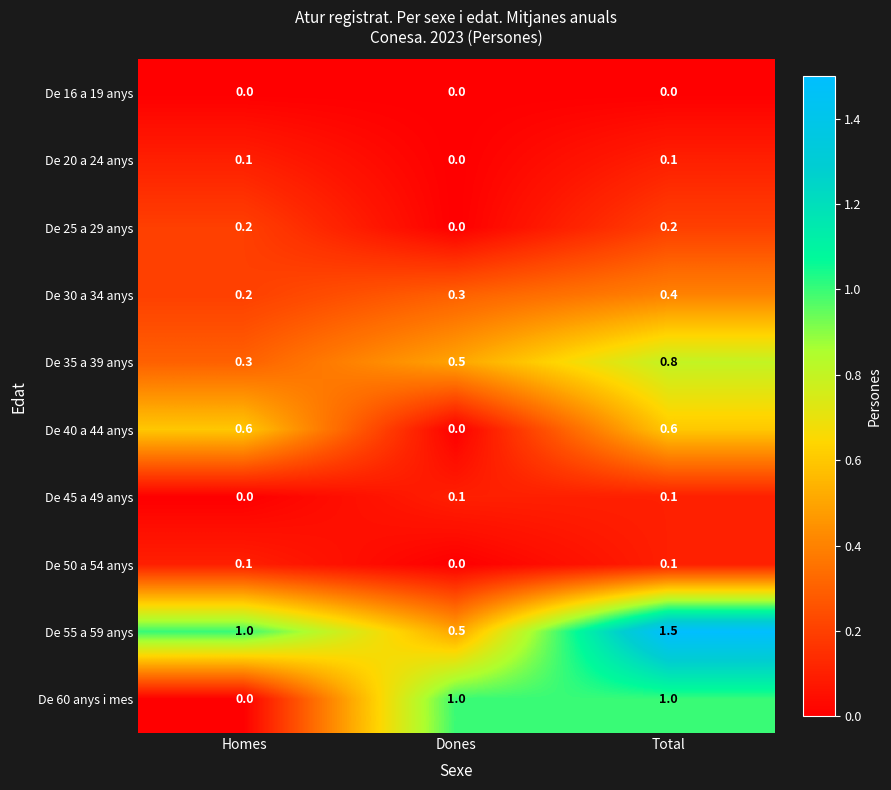

What is the spread (max minus min) of values at Dones?

1.0